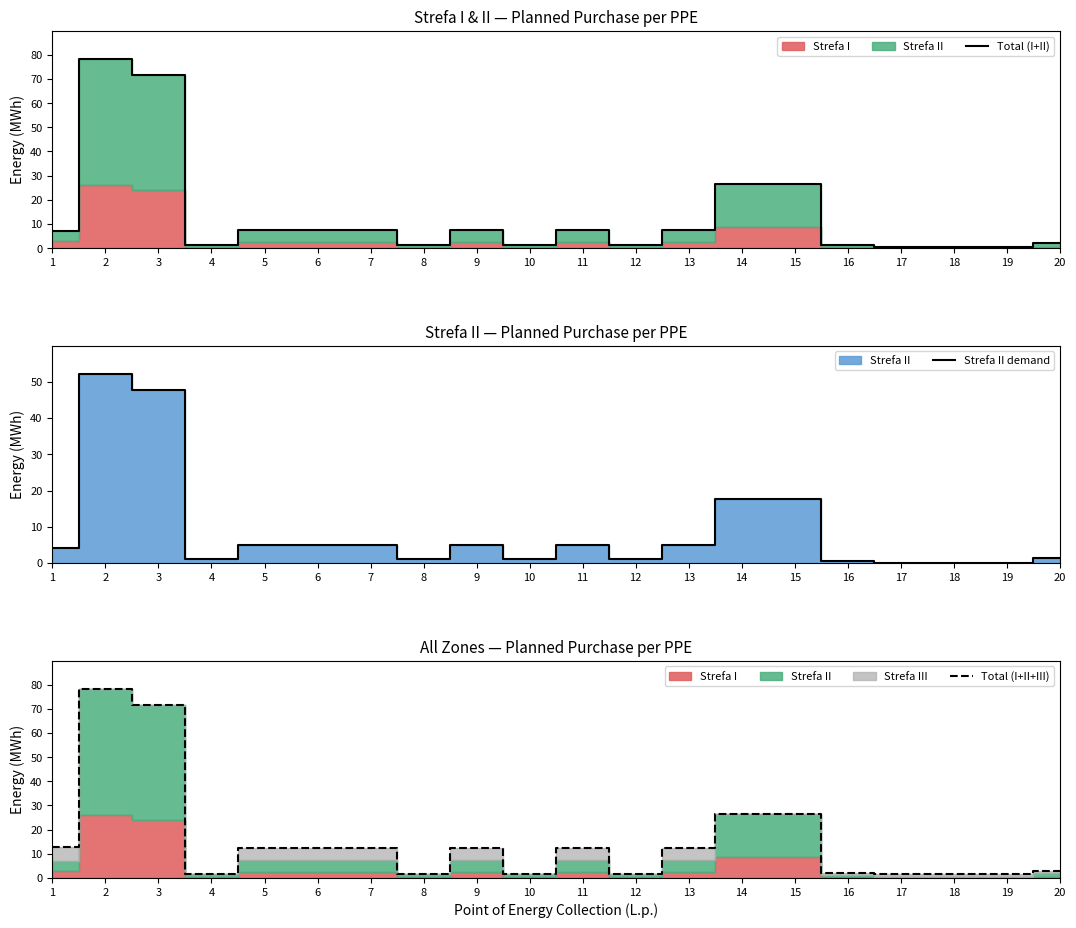

Is the value of Total (I+II) at 8 greater than the value of Strefa II demand at 1?

No